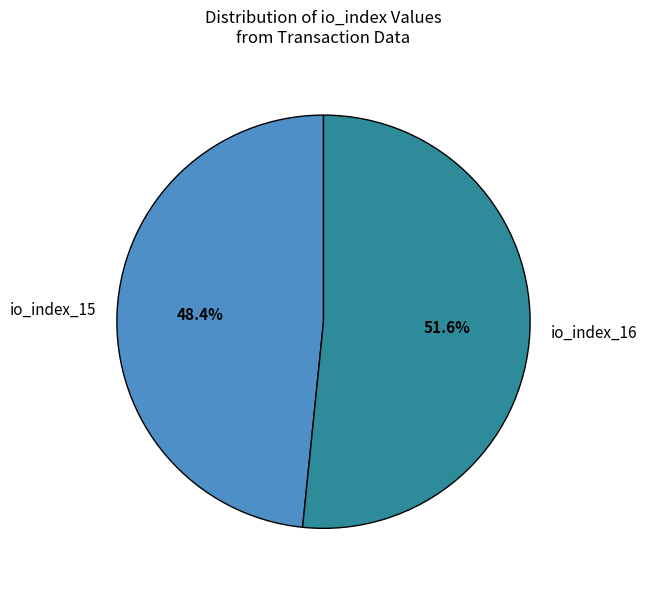

Is there any slice that represents more than half of the pie?

Yes